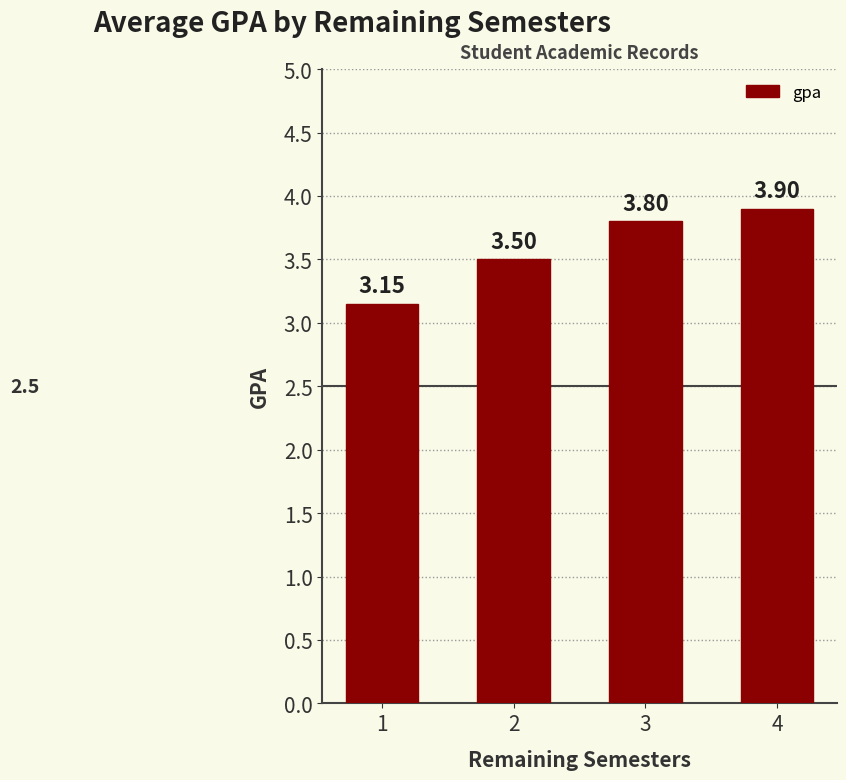

At which label is the value closest to 3?

1